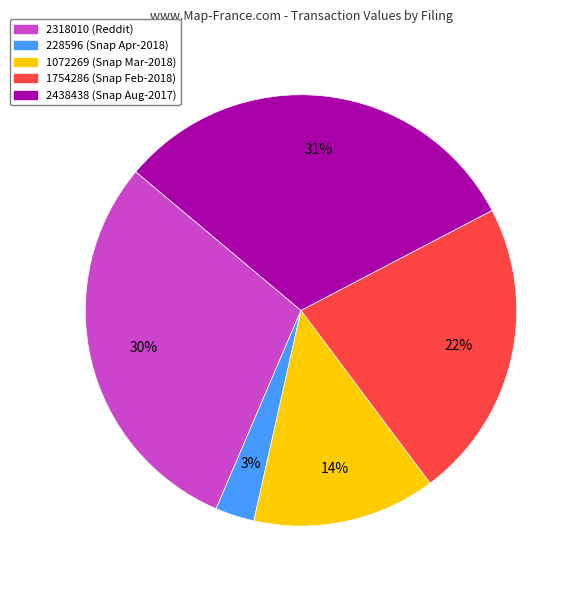

Is it true that 2318010 is 16% of the pie?

False